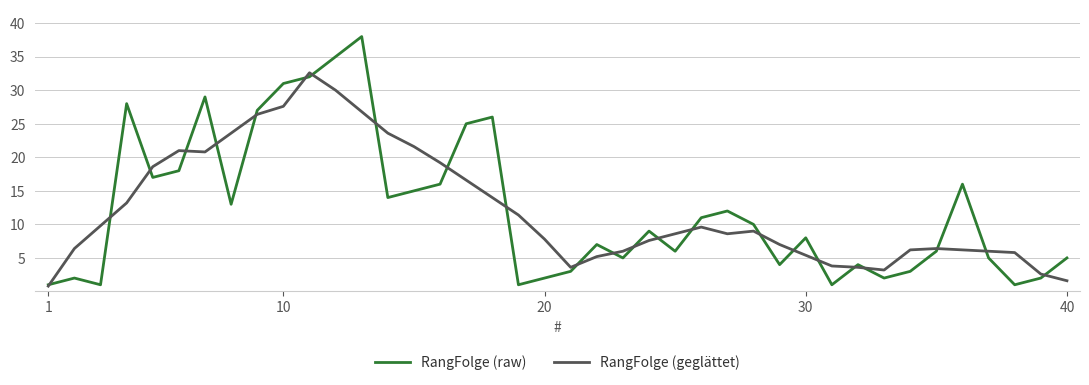

Rank the series by their maximum value, from lowest to highest.

RangFolge (geglättet), RangFolge (raw)